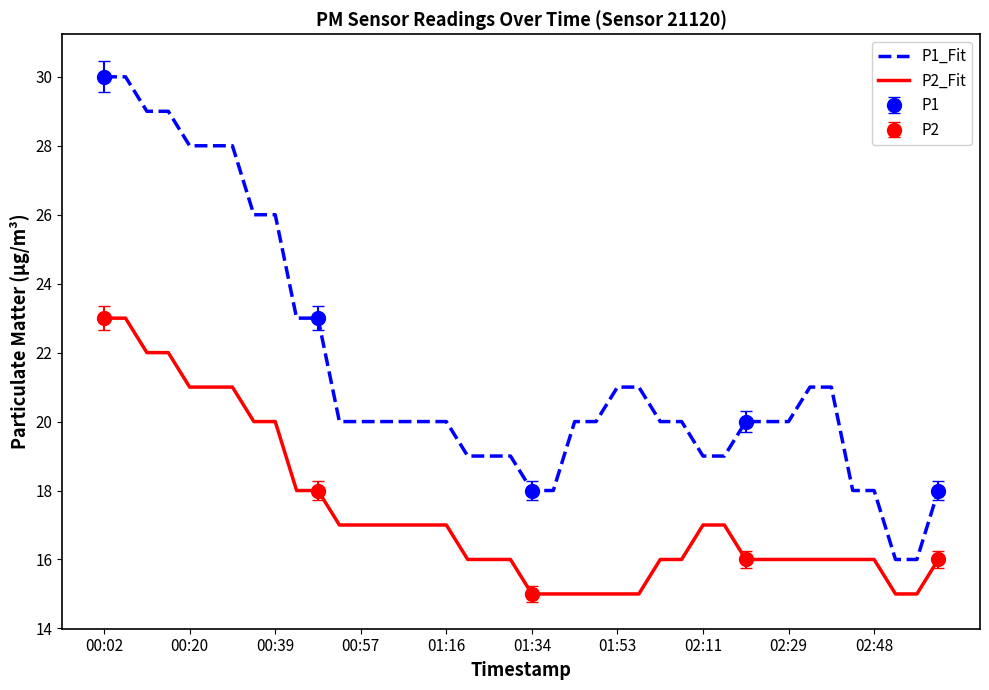

True or false: P1_Fit and P2_Fit cross at least once.

False